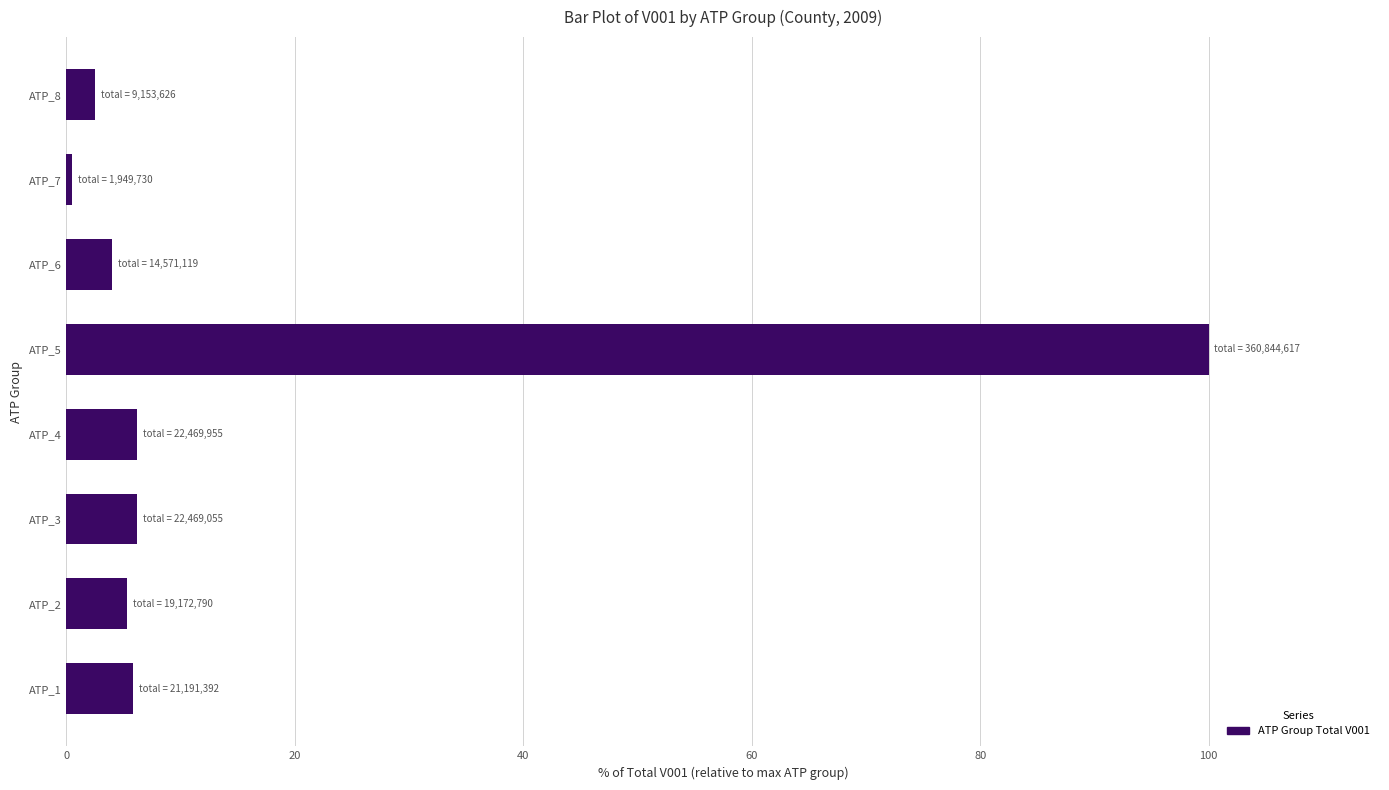

What is the maximum value shown in the chart?

100.0